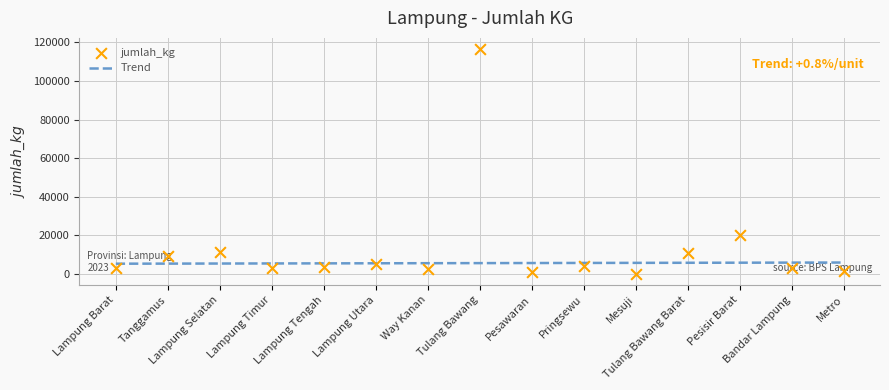

Which has a higher value, Tulang Bawang Barat or Pesisir Barat?

Pesisir Barat